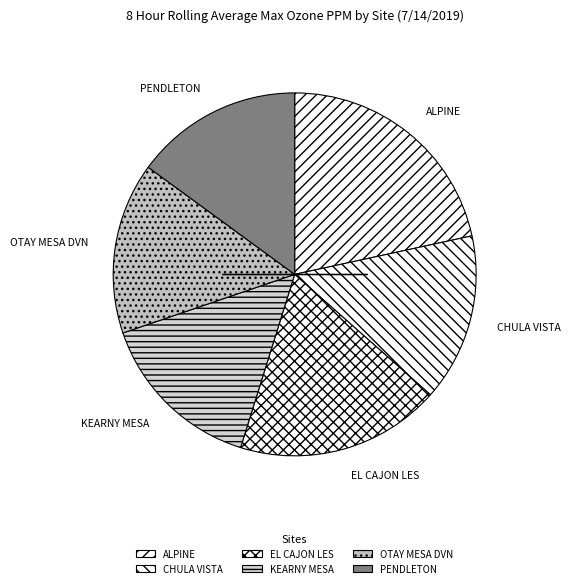

Count the number of slices in the pie.

6